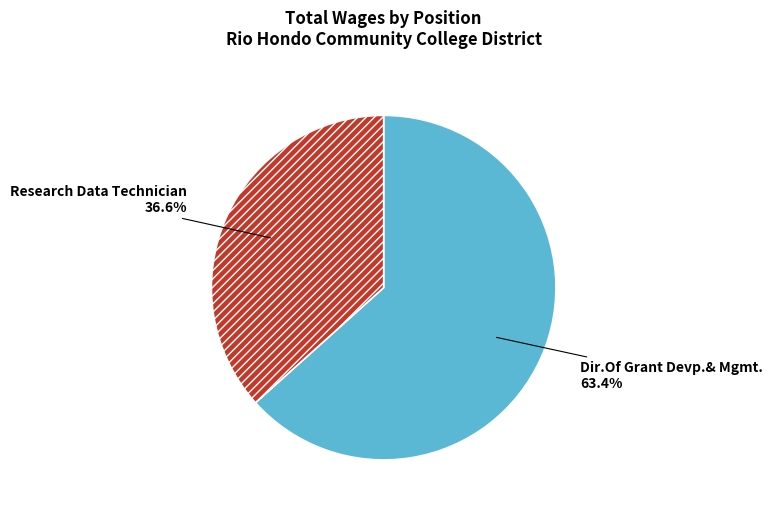

To the nearest percent, what is the average slice percentage?

50%